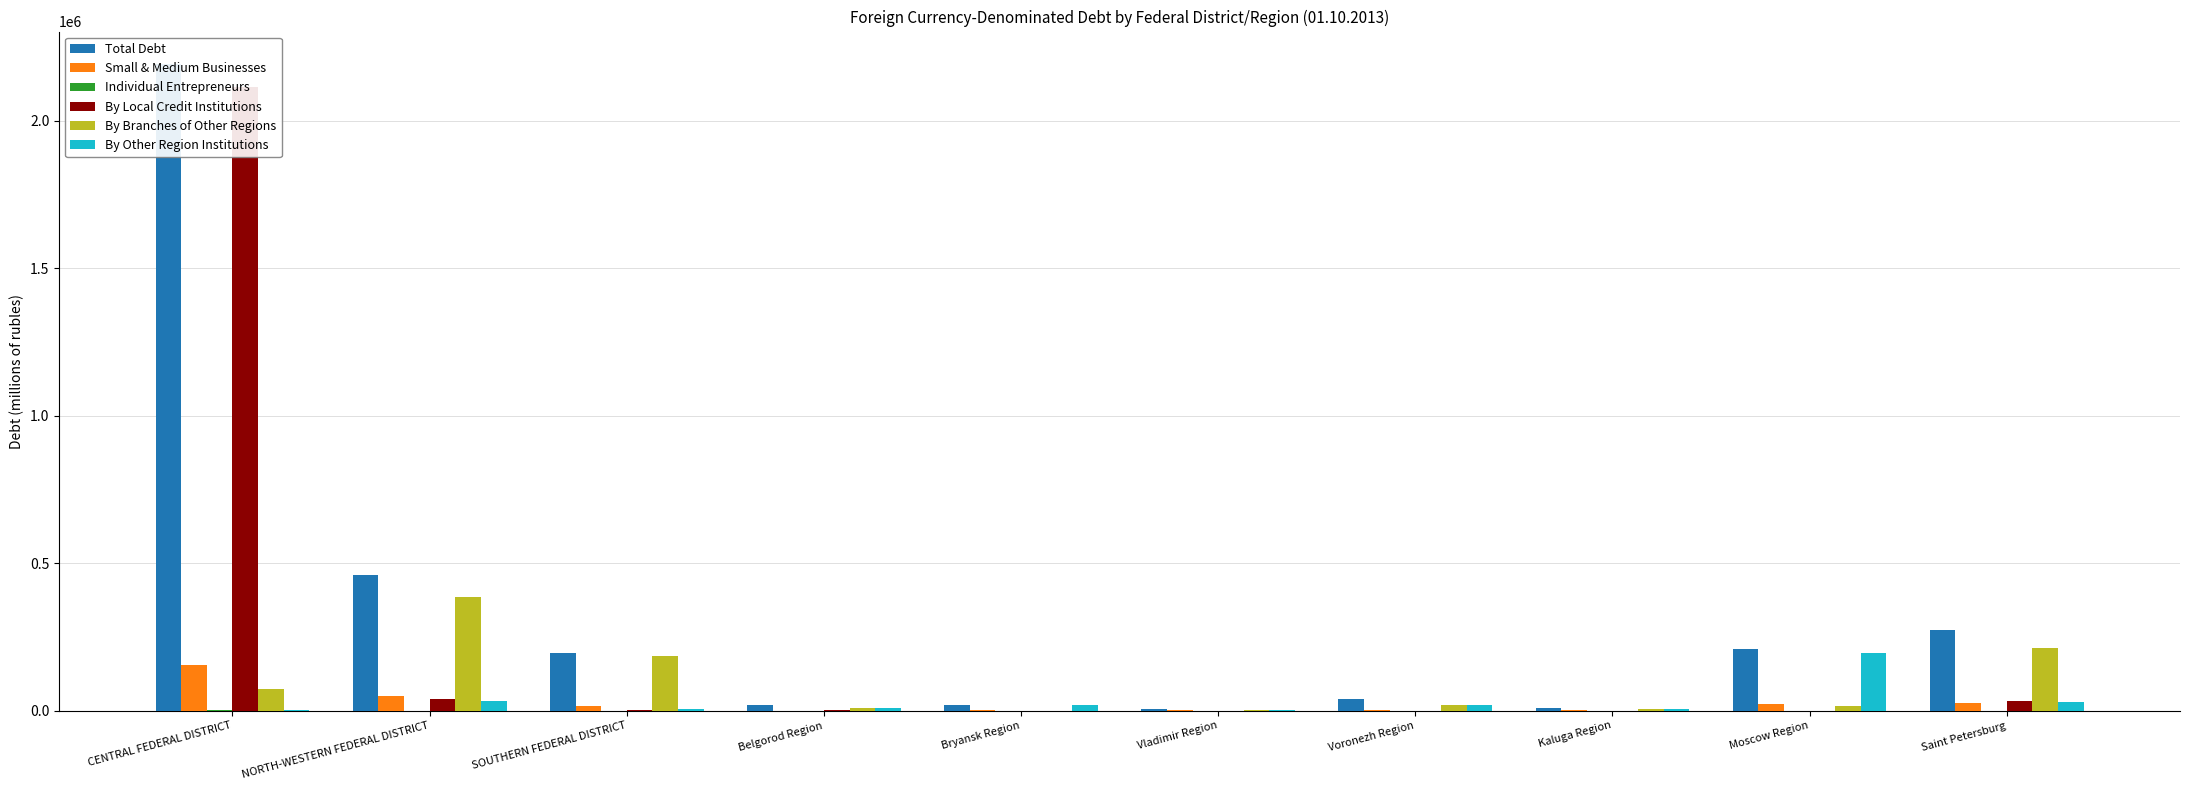

What is the difference between the maximum and second lowest values in the Individual Entrepreneurs series?

2834